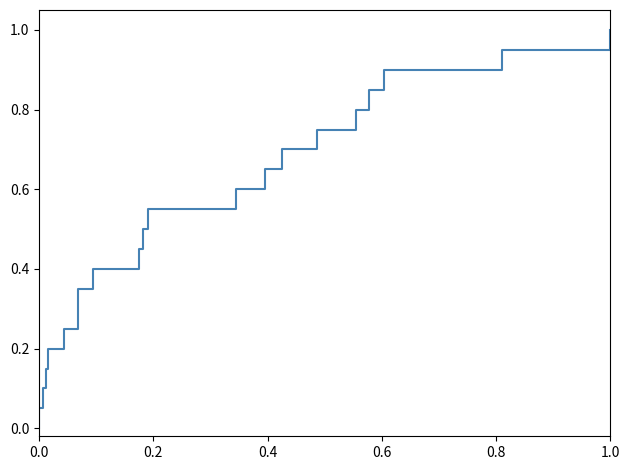

Is it true that the value at 0.8 is 0.1?

False